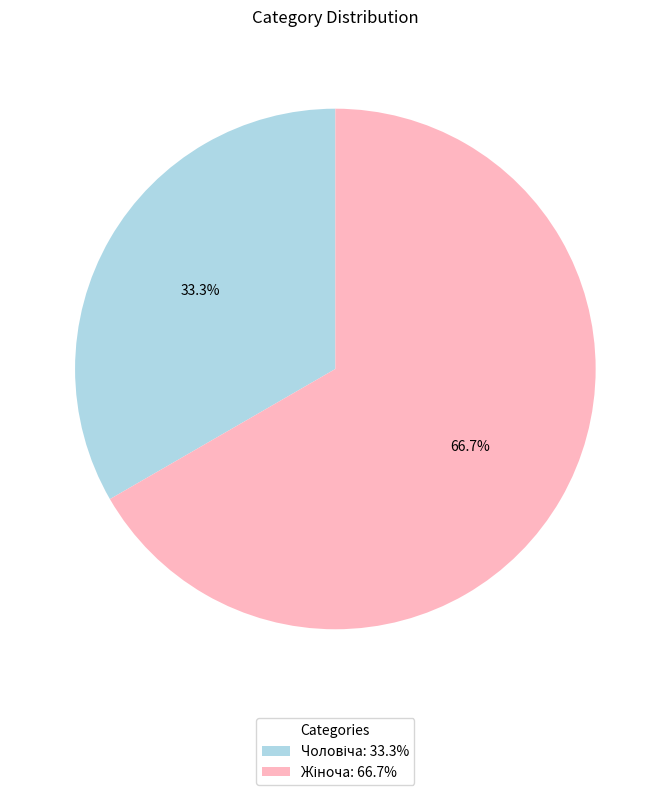

Is there a majority slice in this chart?

Yes